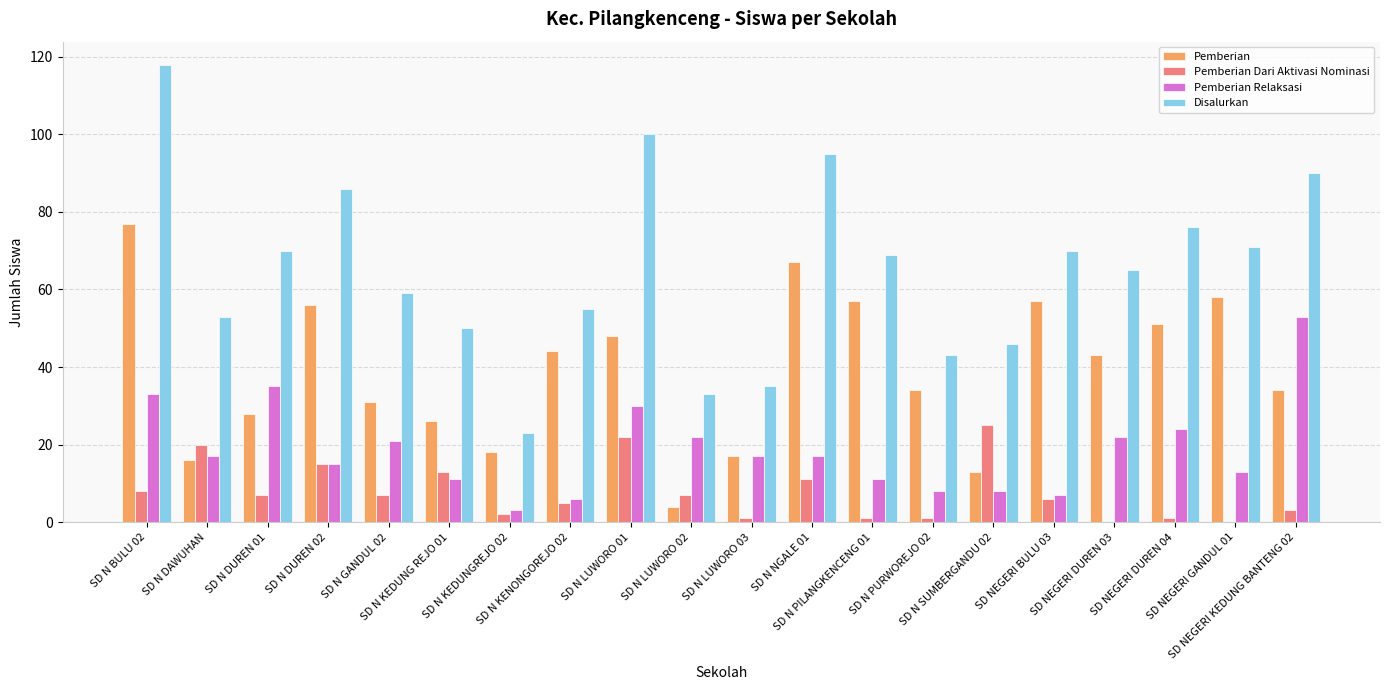

Which series has the largest total across all categories?

Disalurkan